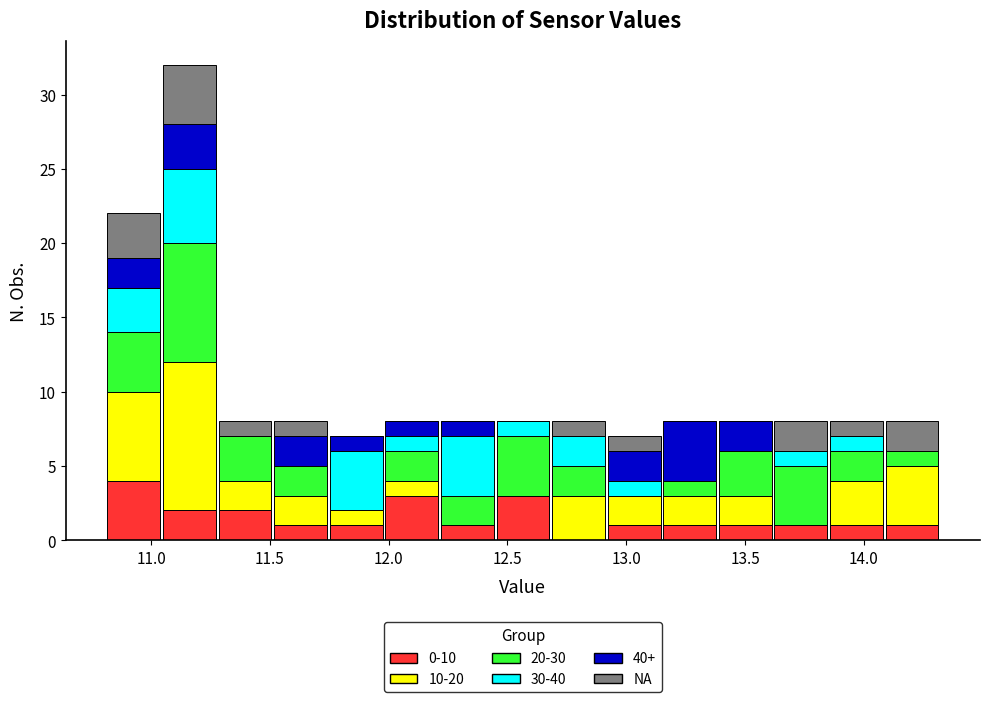

Which range on the x-axis has the tallest stacked bar (by total height)?

11.05 to 11.30